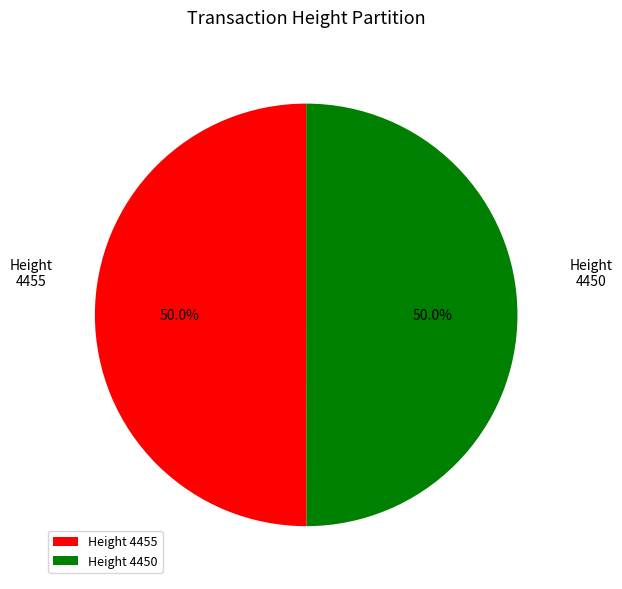

What portion of the pie excludes 4455?

50.0%